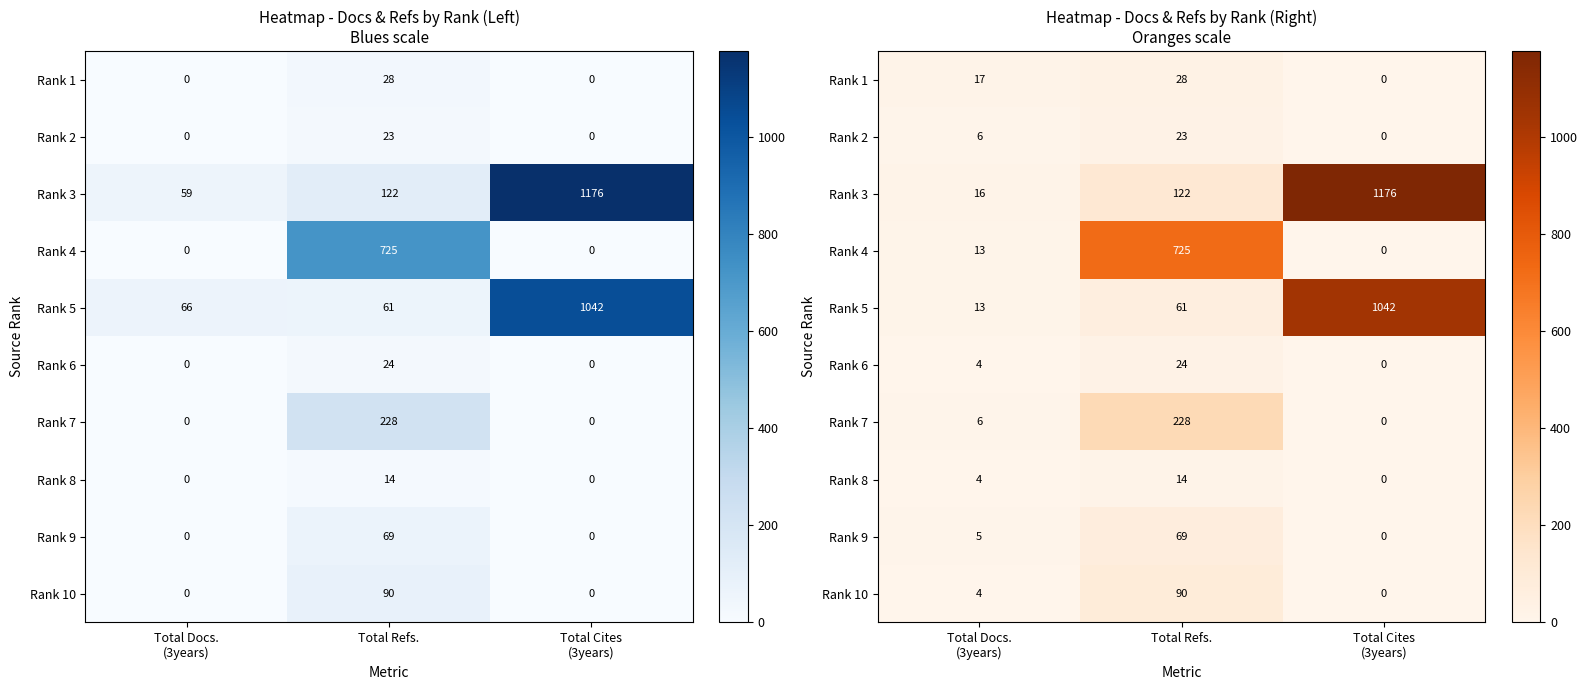

Which category has the lowest value in the Rank 1 series?

Total Cites (3years)